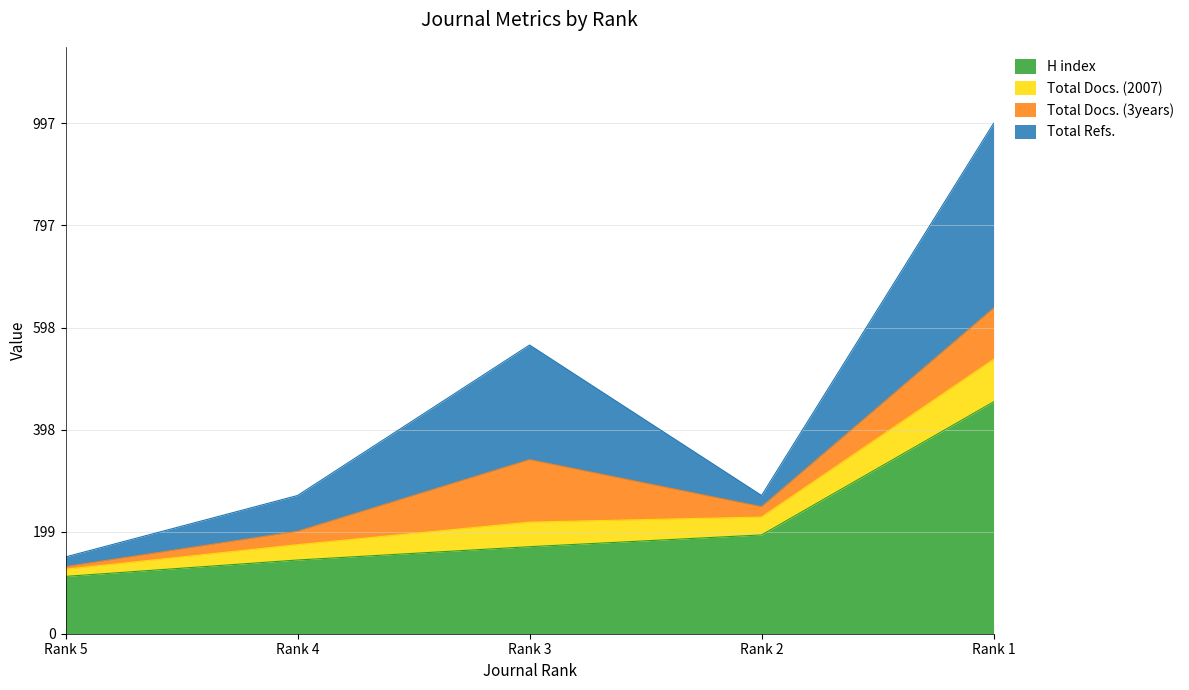

What is the value of the Total Refs. point at the 3rd from the left?

564